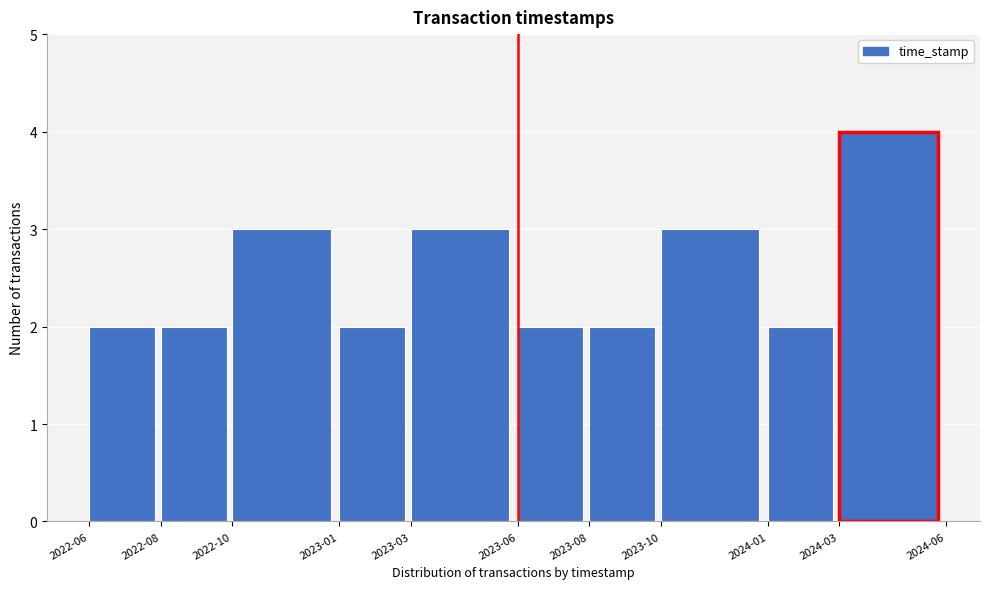

Reading left to right, extract all data points from this chart.

2	2	3	2	3	2	2	3	2	4